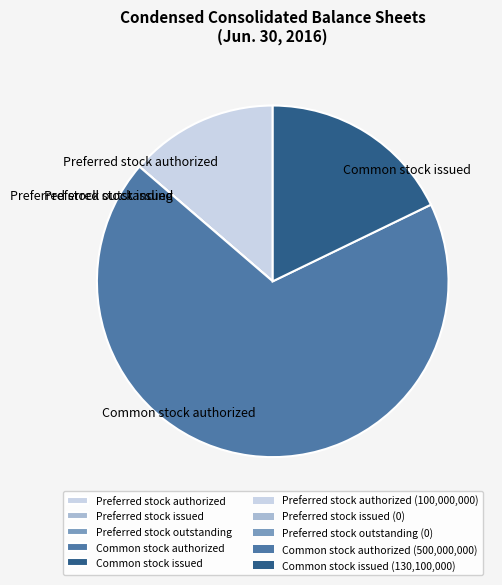

Which category accounts for the majority?

Common stock authorized